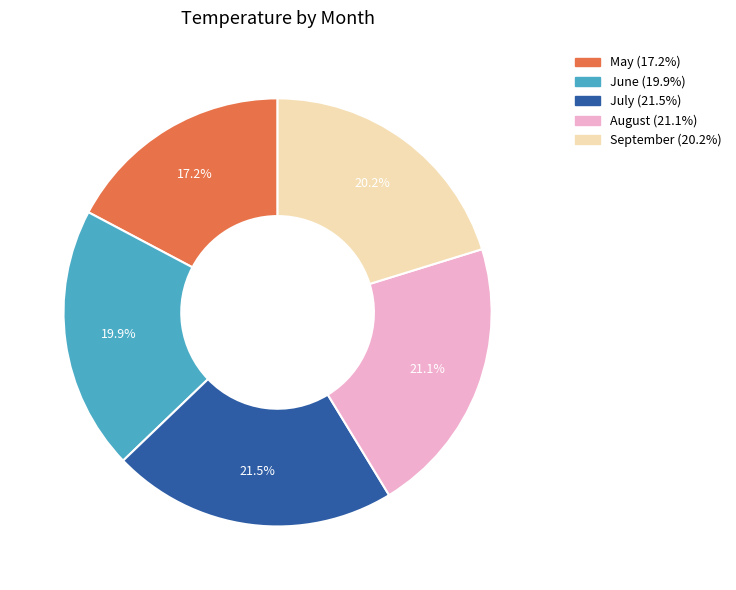

To the nearest percent, what is the average slice percentage?

20%